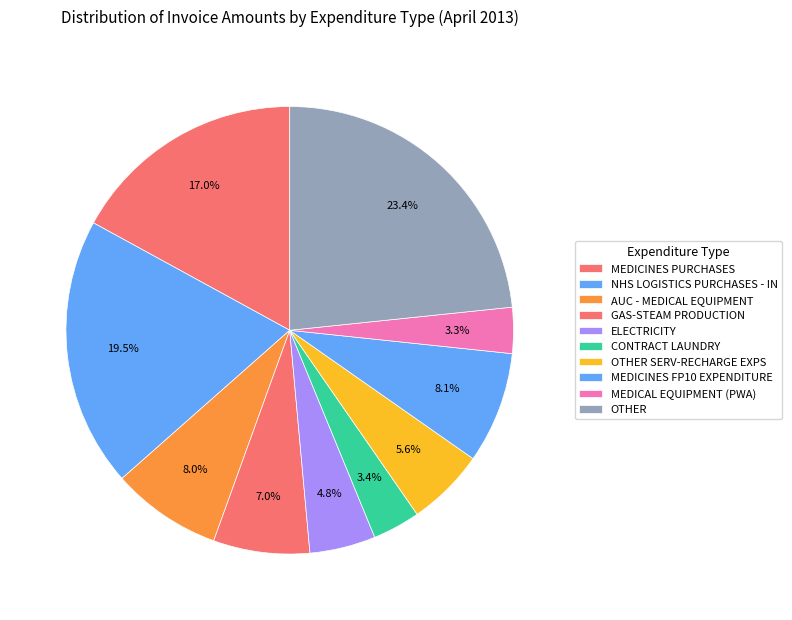

How many segments does this pie chart have?

10